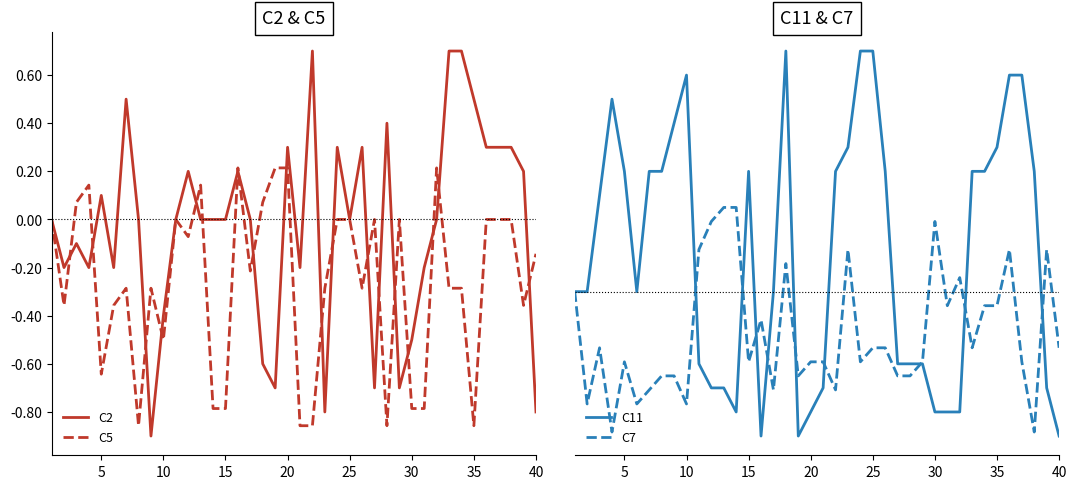

How many times do C5 and C7 cross each other?

18